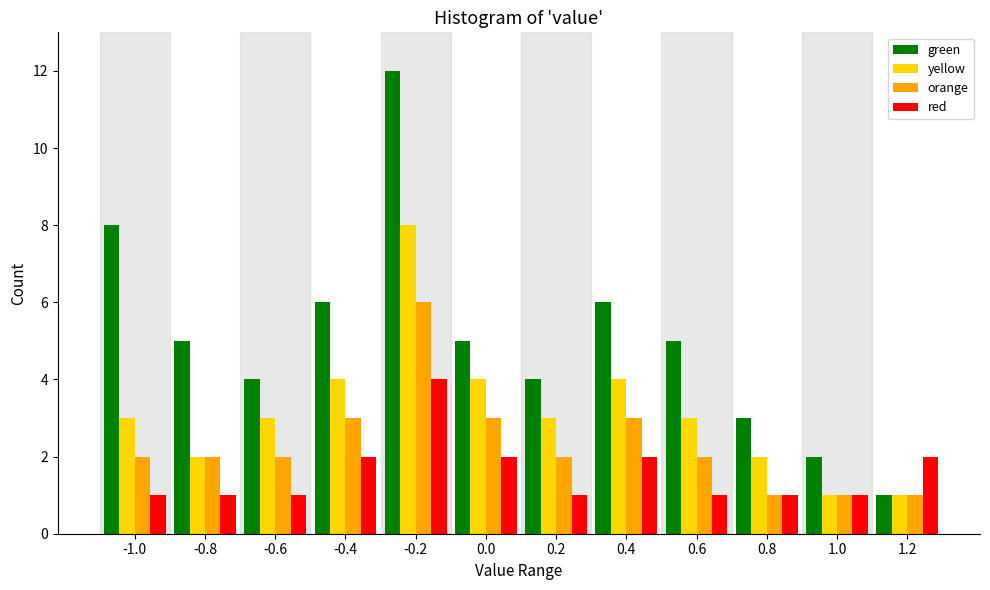

What is the difference between the highest and lowest values at -0.8?

4